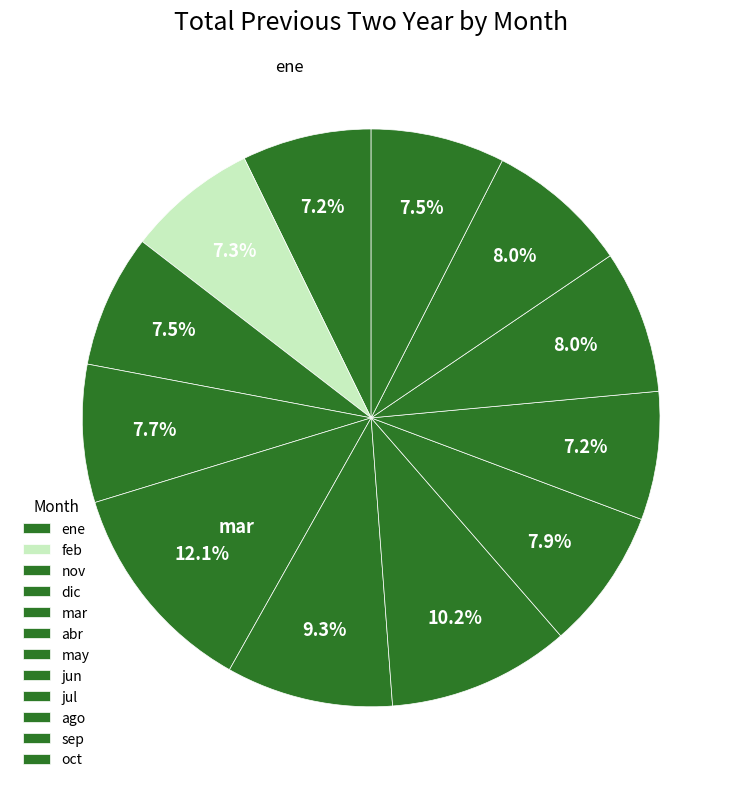

Rank the categories by value from lowest to highest.

jul, ene, feb, nov, oct, dic, jun, sep, ago, abr, may, mar